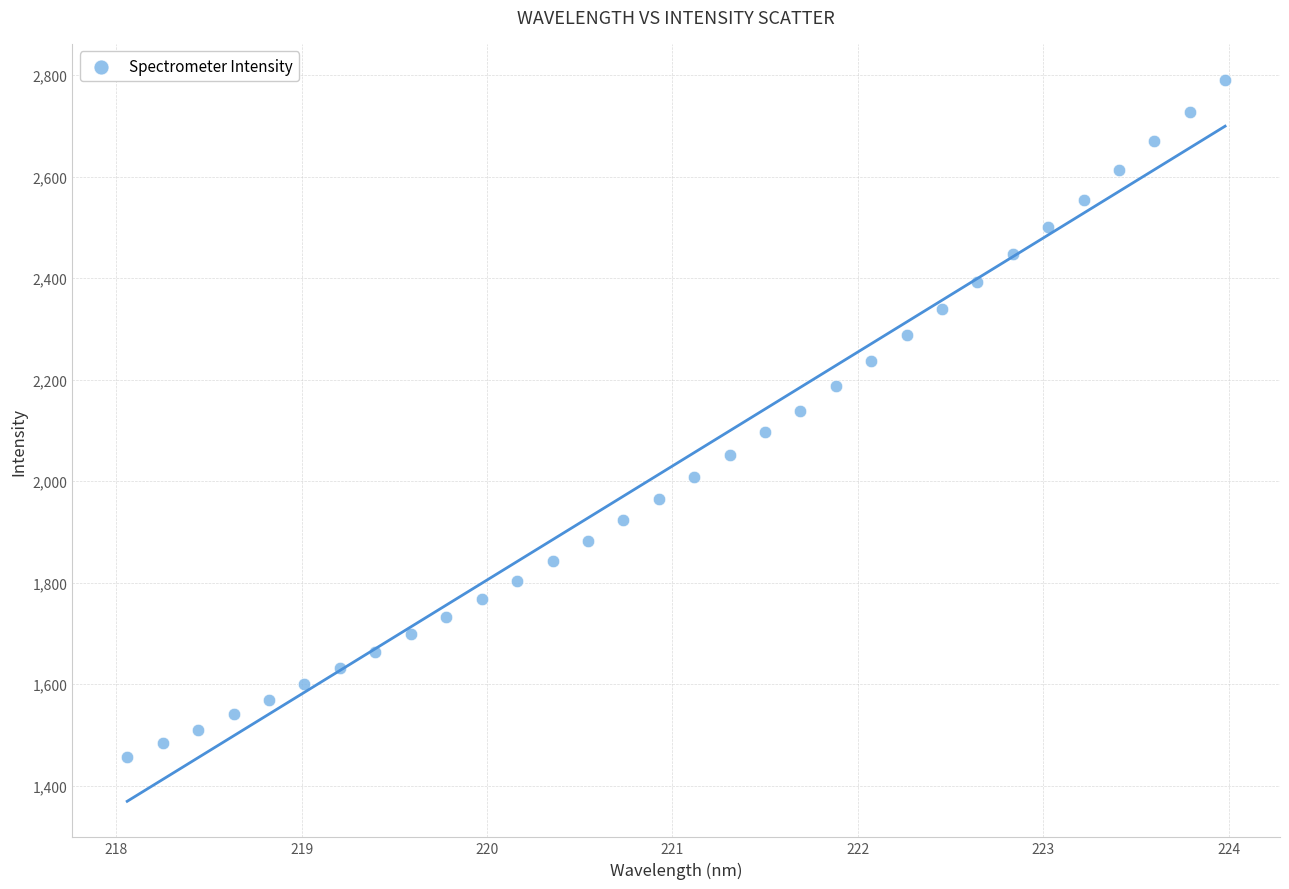

What is the range of X values (max minus min)?

5.9